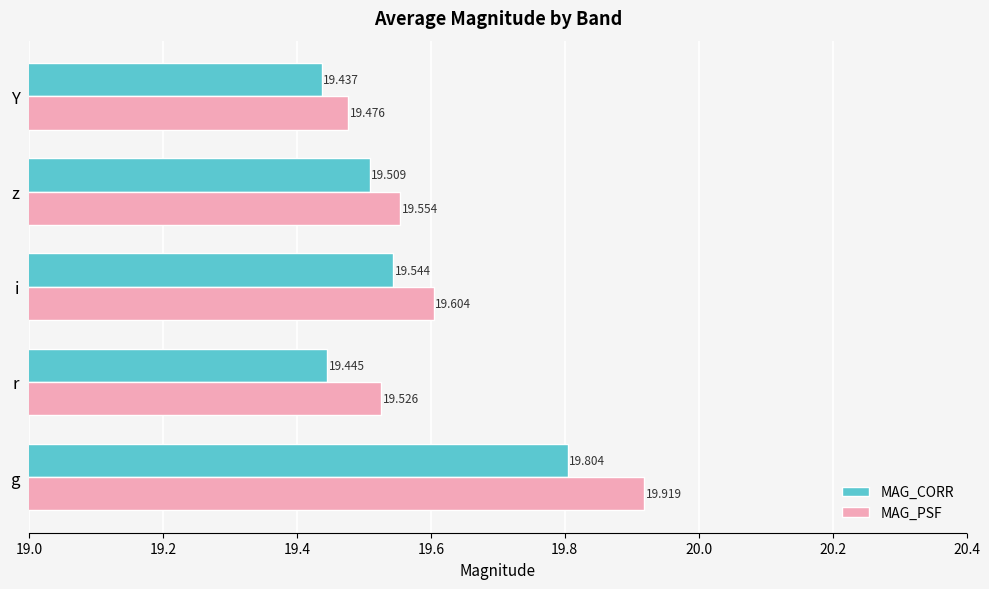

Which series has the largest range (max minus min)?

MAG_PSF